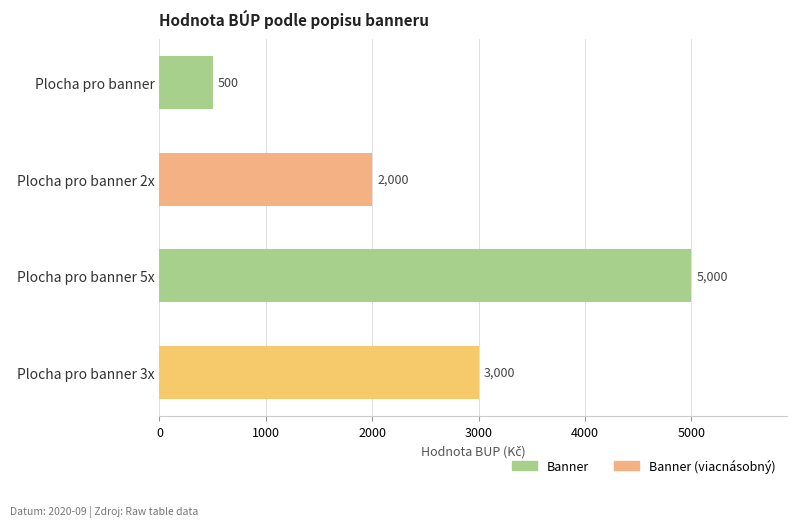

Rank the categories by value from lowest to highest.

Plocha pro banner, Plocha pro banner 2x, Plocha pro banner 3x, Plocha pro banner 5x